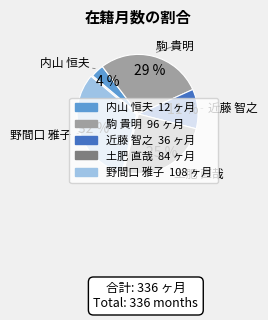

Combined, do 内山 恒夫 and 近藤 智之 account for over 50%?

No